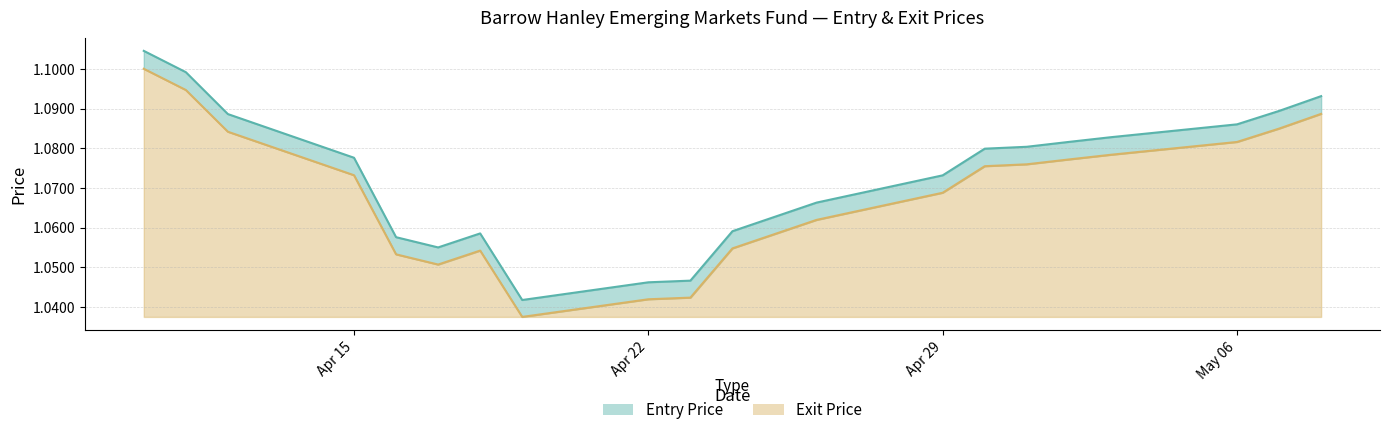

What is the difference between the second highest and minimum values in the Entry Price series?

0.1